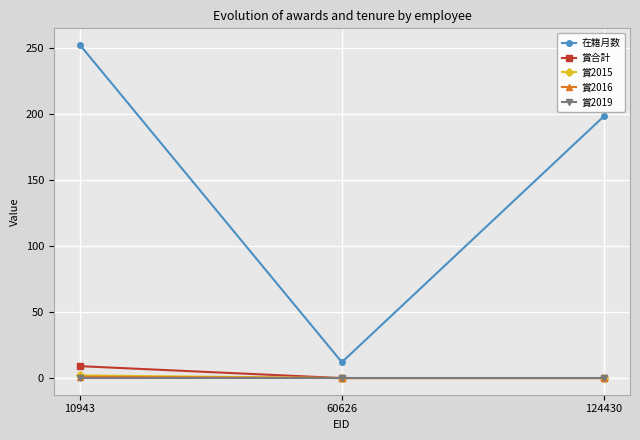

At which label is 在籍月数 closest to 132?

124430